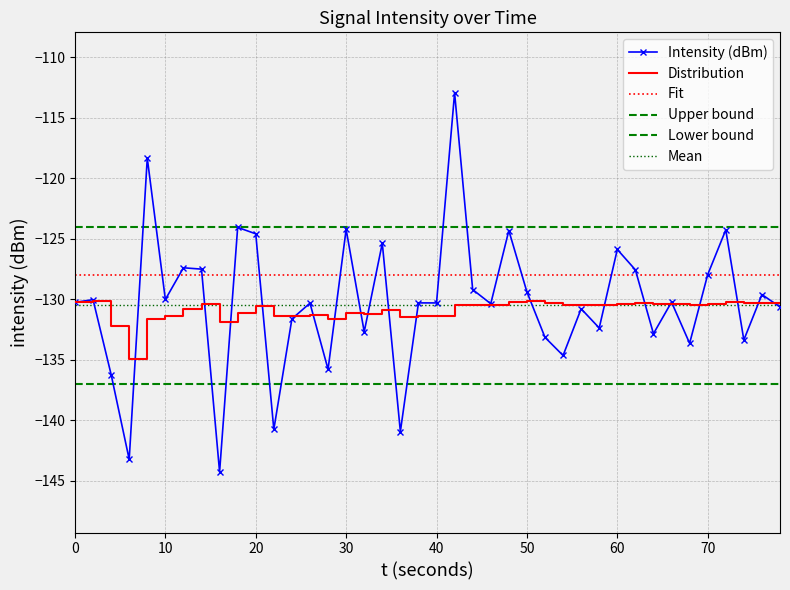

What is the difference between the maximum and minimum values?

31.3